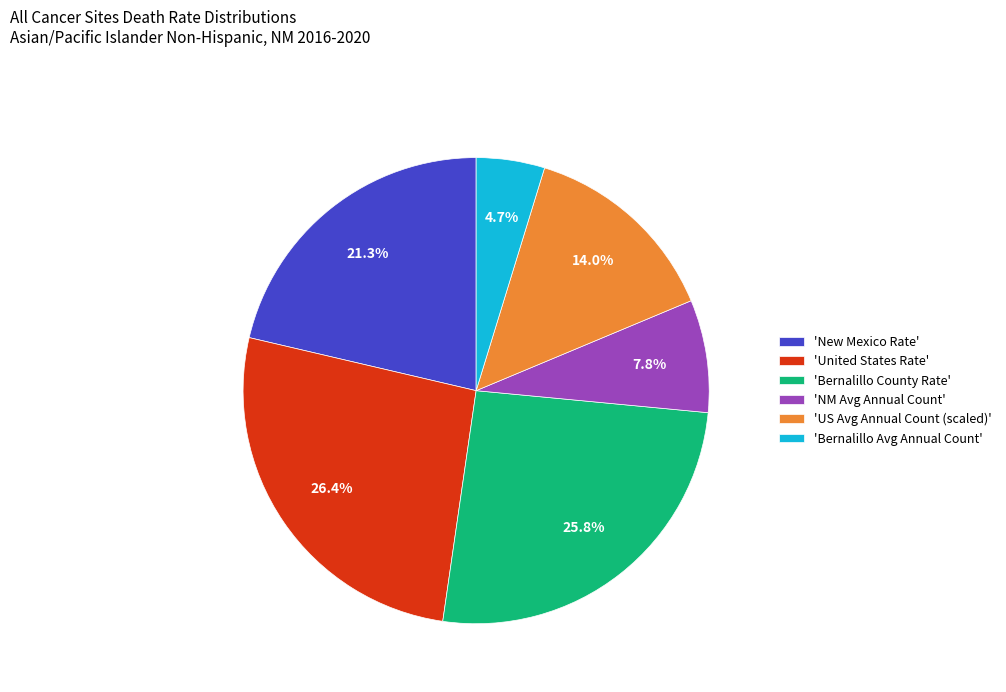

What percentage do 'US Avg Annual Count (scaled)' and 'NM Avg Annual Count' together represent?

21.8%